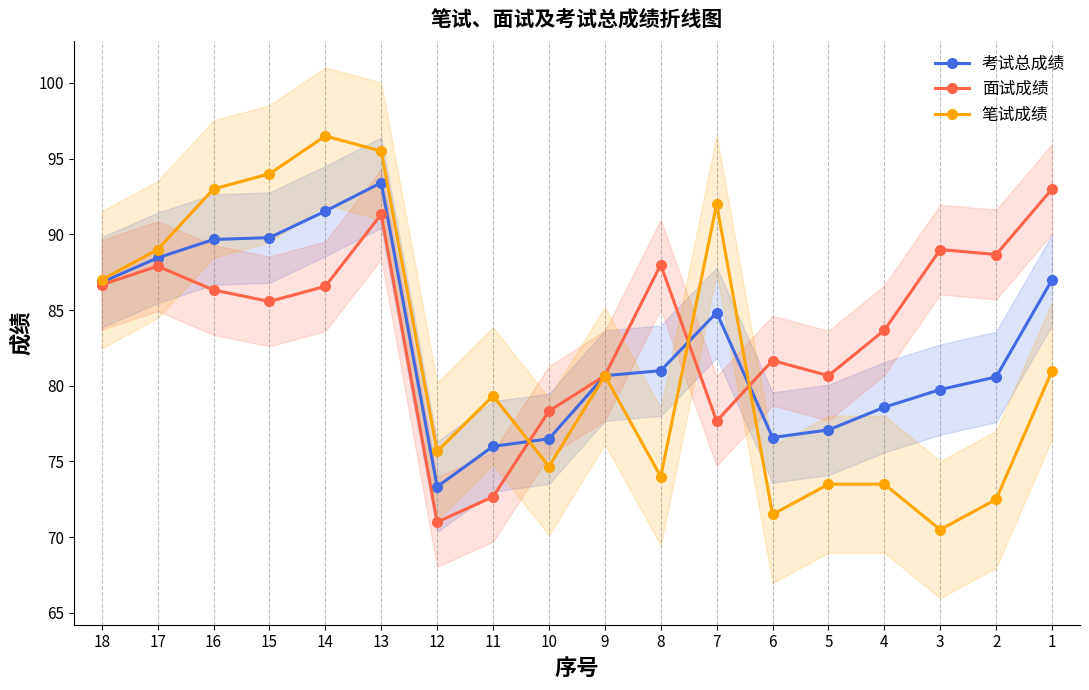

How many lines are shown in the chart?

3